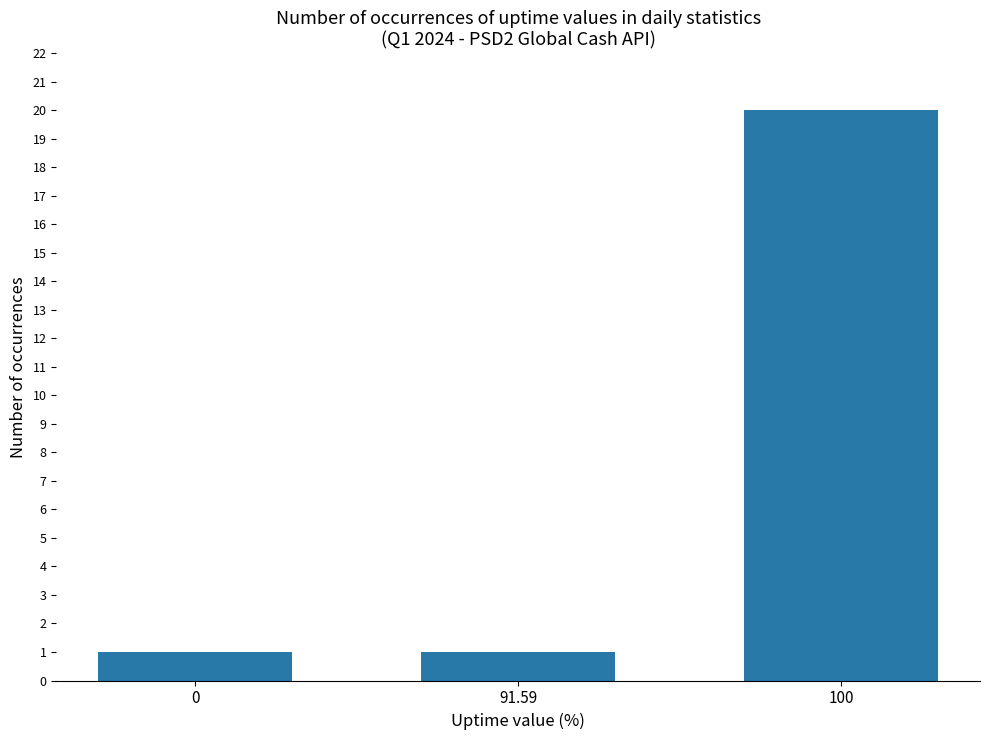

How many bars are there in total?

3